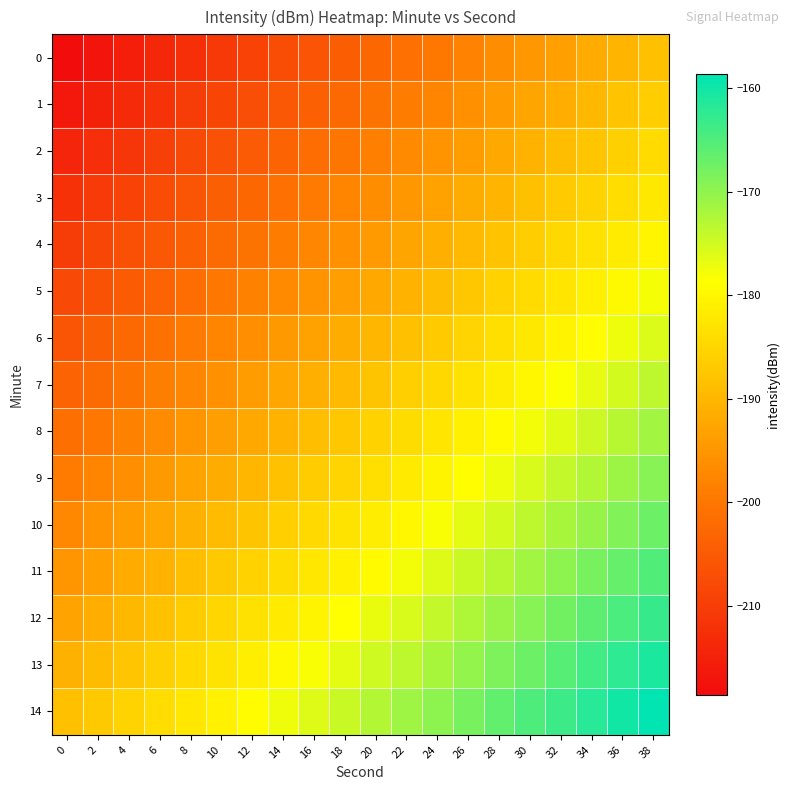

At 34, list the series in order from largest to smallest.

14, 13, 12, 11, 10, 9, 8, 7, 6, 5, 4, 3, 2, 1, 0